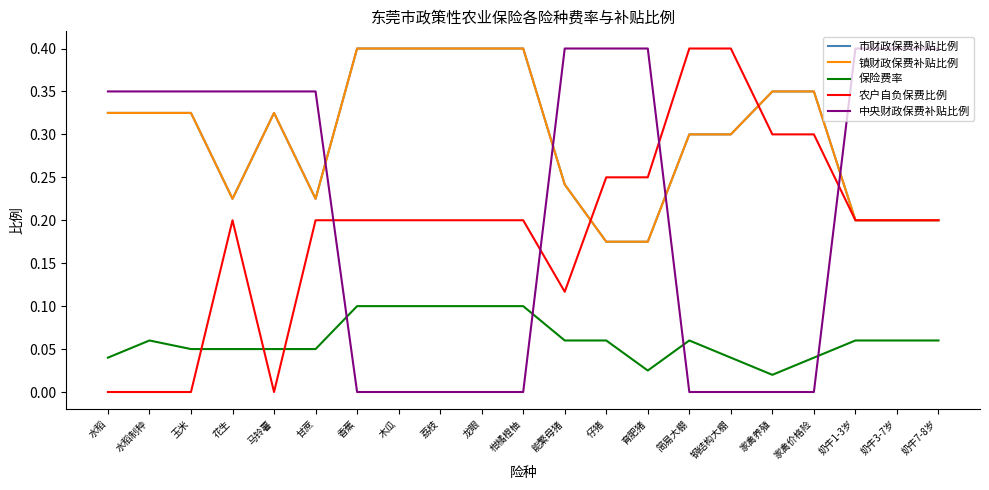

What is the difference between the highest and lowest values at 荔枝?

0.4